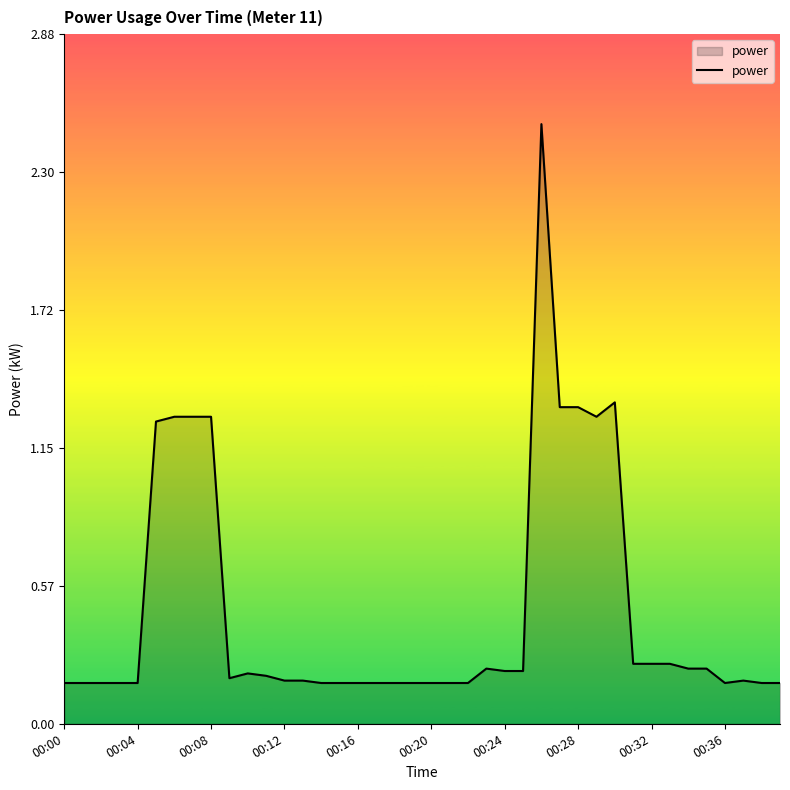

What is the difference between the maximum and minimum values?

2.3